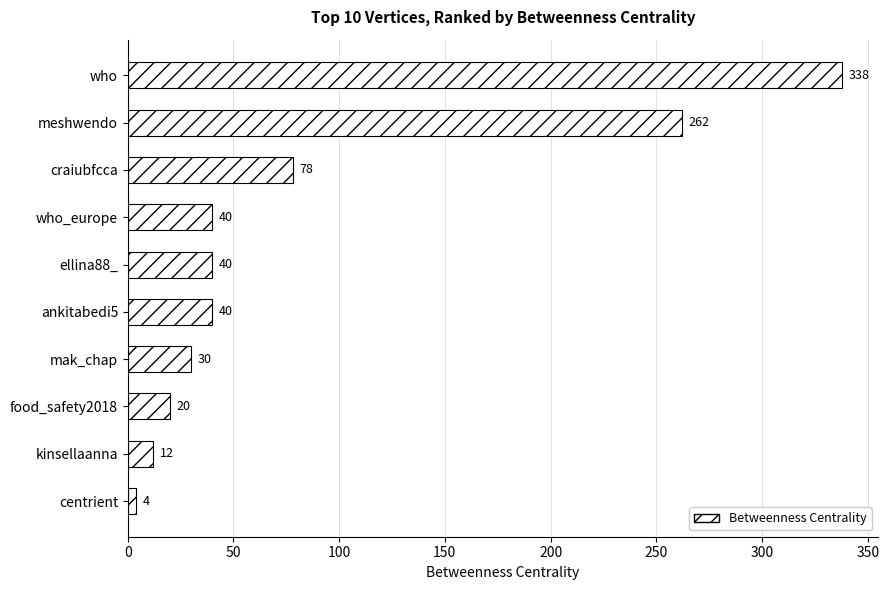

Reading top to bottom, list all the values displayed in this chart.

338	262	78	40	40	40	30	20	12	4